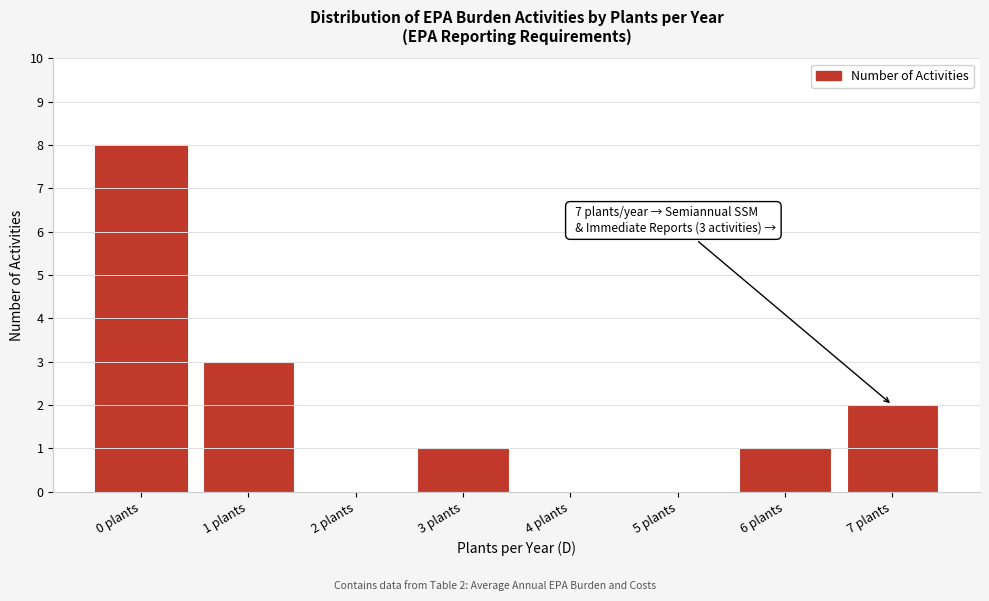

Reading left to right, transcribe all the data shown in this chart.

0 plants=8	1 plants=3	2 plants=0	3 plants=1	4 plants=0	5 plants=0	6 plants=1	7 plants=2